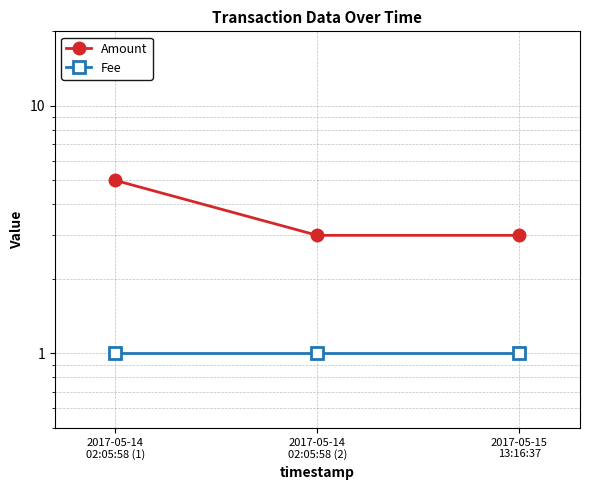

What are all the series names shown in the legend?

Amount, Fee